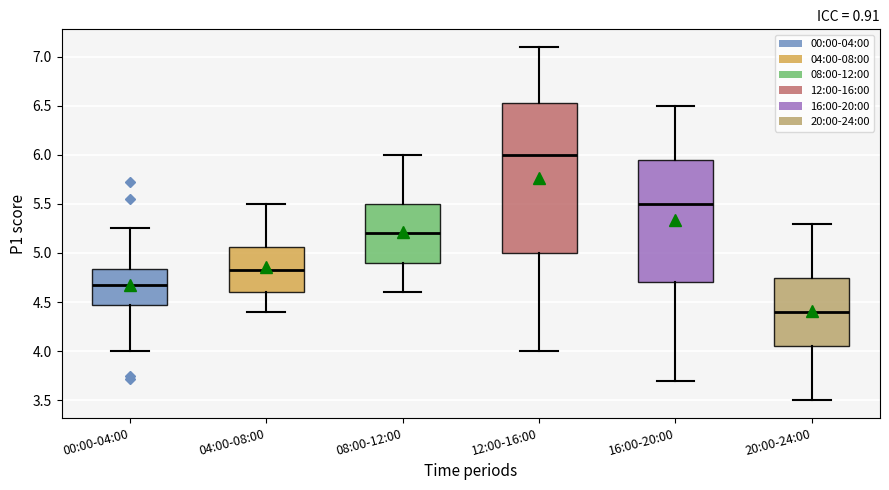

Which box's median line is the lowest?

20:00-24:00